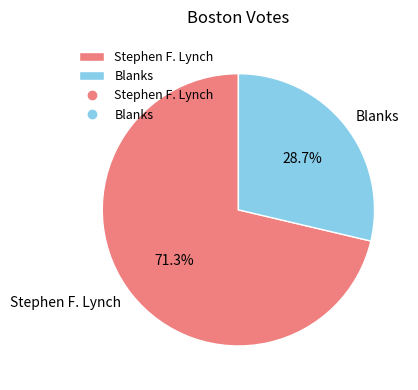

How many slices are in this pie chart?

2